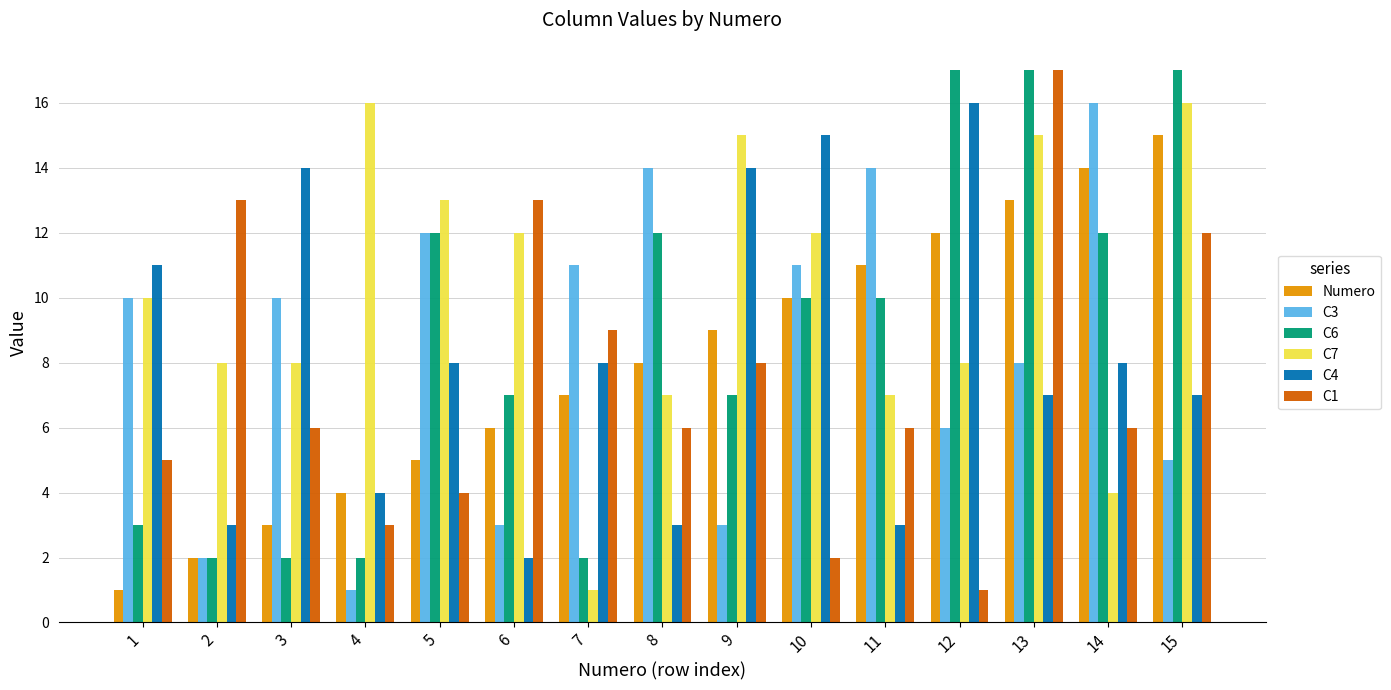

At 6, list the series in order from smallest to largest.

C4, C3, Numero, C6, C7, C1